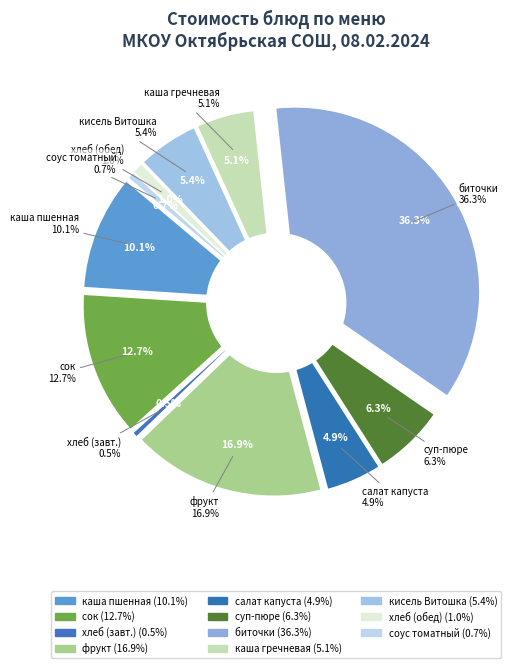

What is the smallest slice in the pie chart?

хлеб (завтрак)